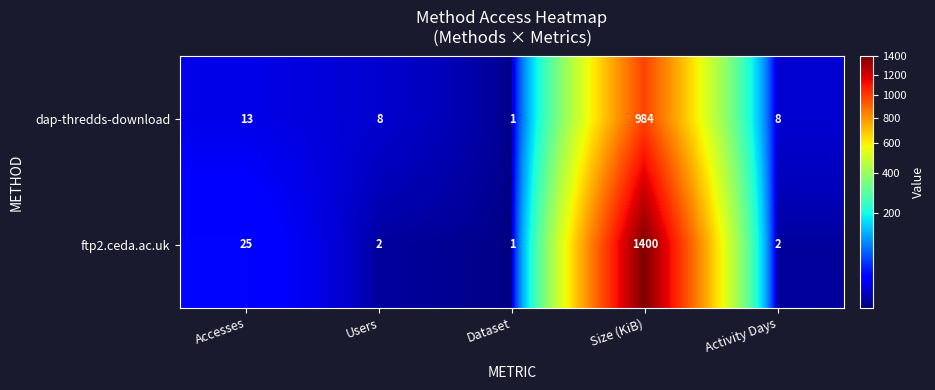

Reading right to left, list all the values displayed in this chart.

dap-thredds-download: Activity Days=8	Size (KiB)=984	Dataset=1	Users=8	Accesses=13
ftp2.ceda.ac.uk: Activity Days=2	Size (KiB)=1400	Dataset=1	Users=2	Accesses=25